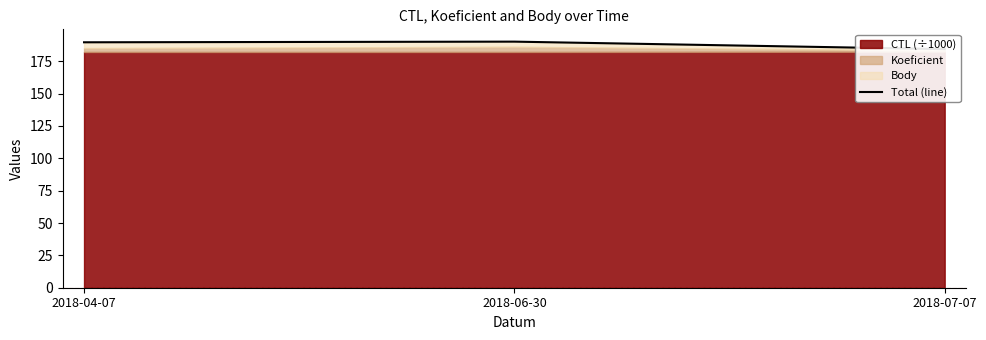

Where does the data first go above 189?

2018-04-07